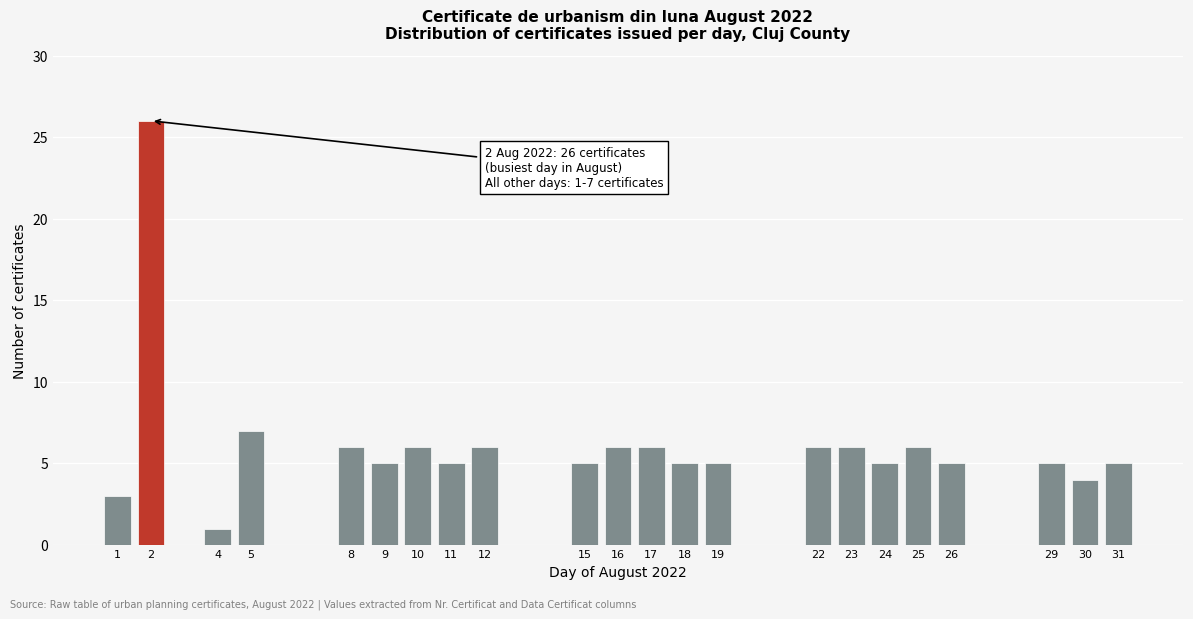

Reading left to right, extract all data points from this chart.

3	26	1	7	6	5	6	5	6	5	6	6	5	5	6	6	5	6	5	5	4	5